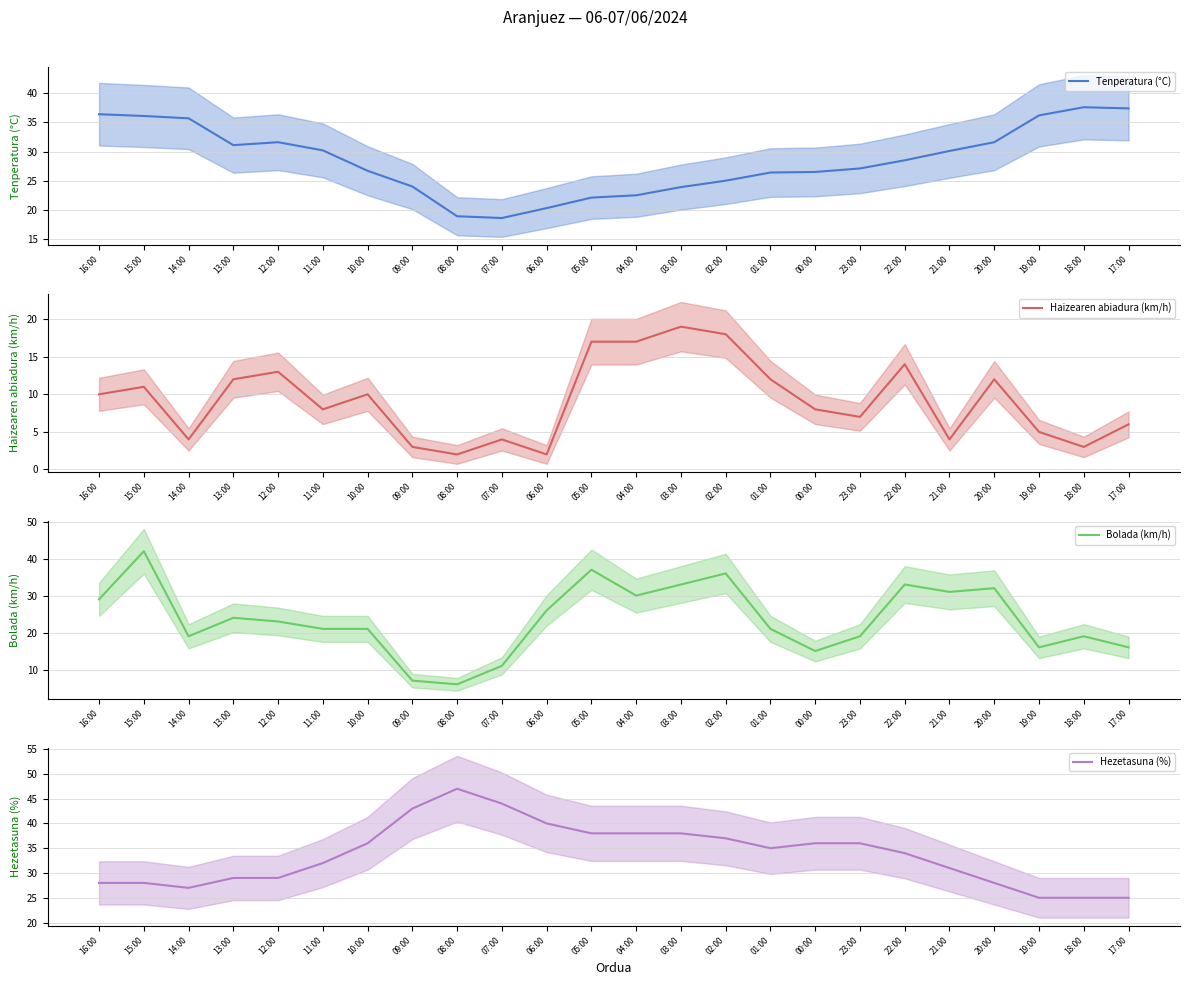

How many lines are shown in the chart?

4